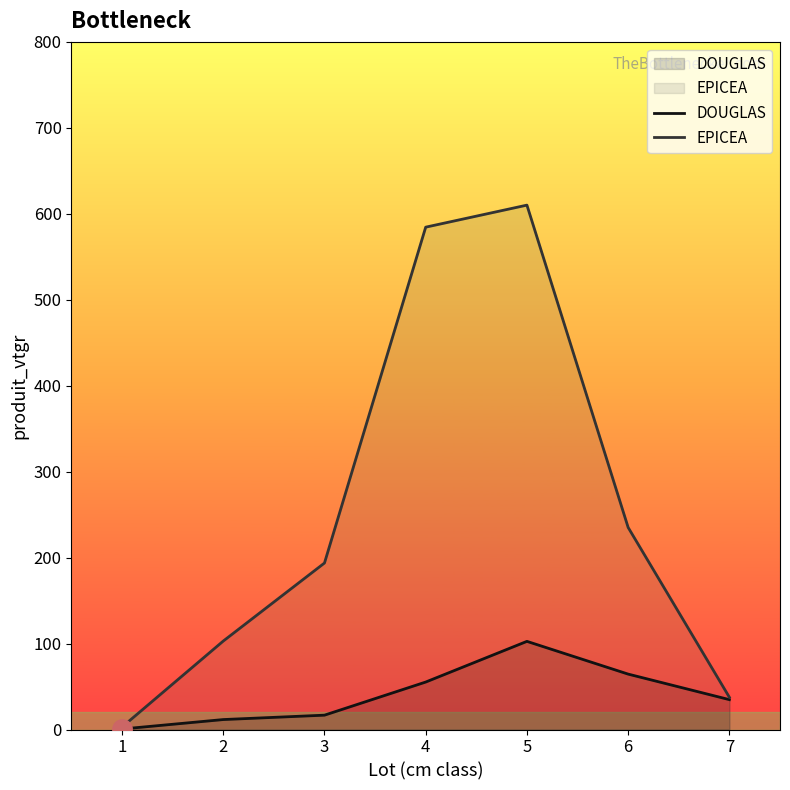

The value of DOUGLAS at 4 is 55.2. True or false?

True